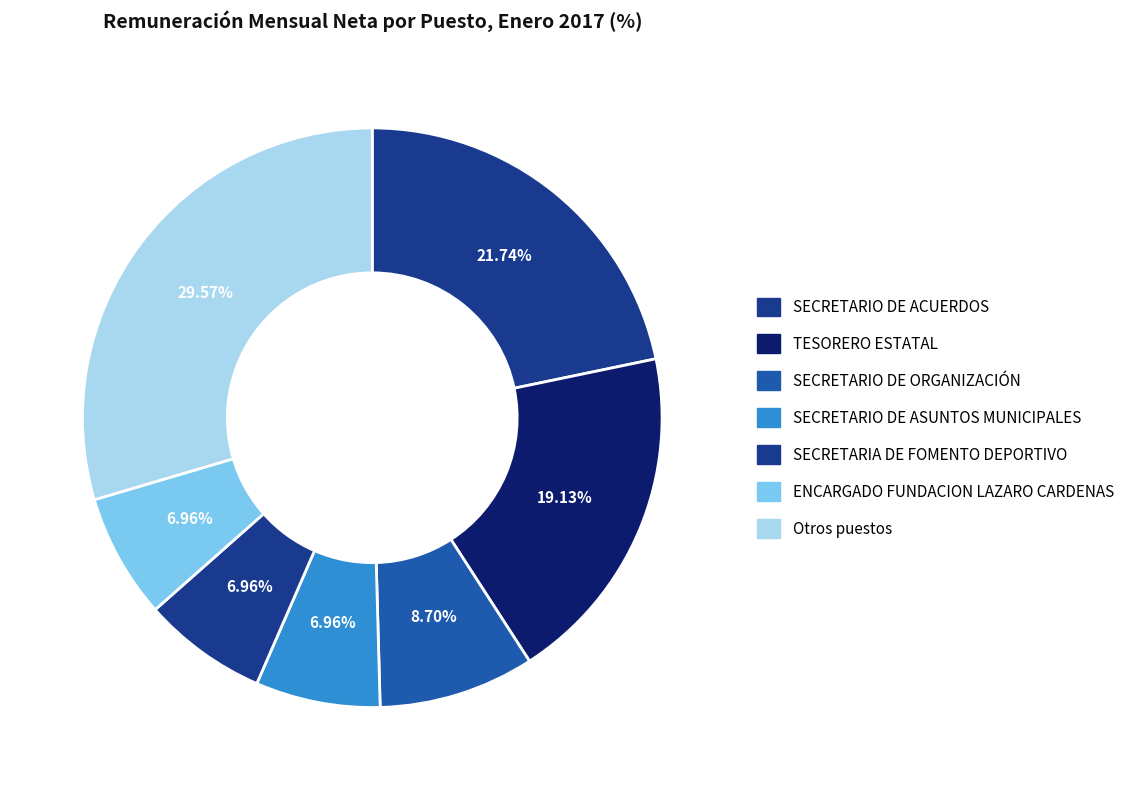

Count the number of slices in the pie.

7